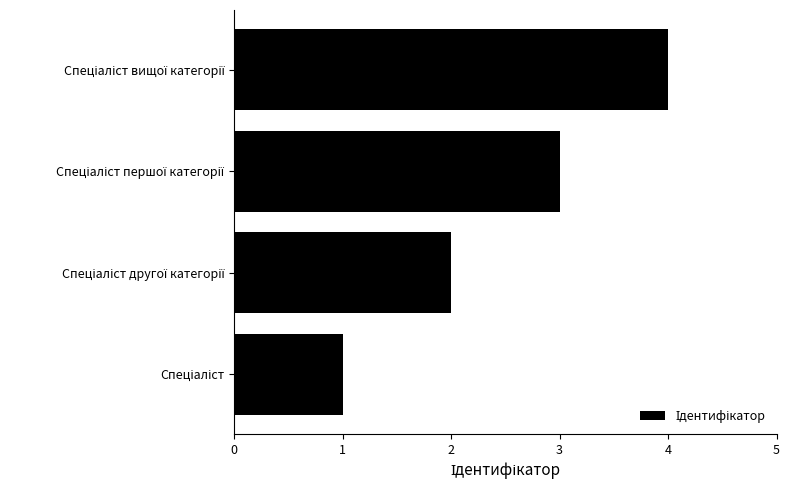

What is the difference between the maximum and minimum values?

3